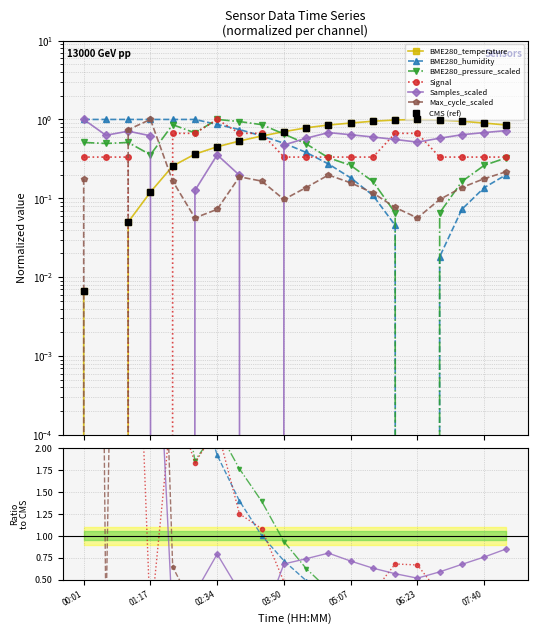

What is the label of the 4th point from the left?

01:17